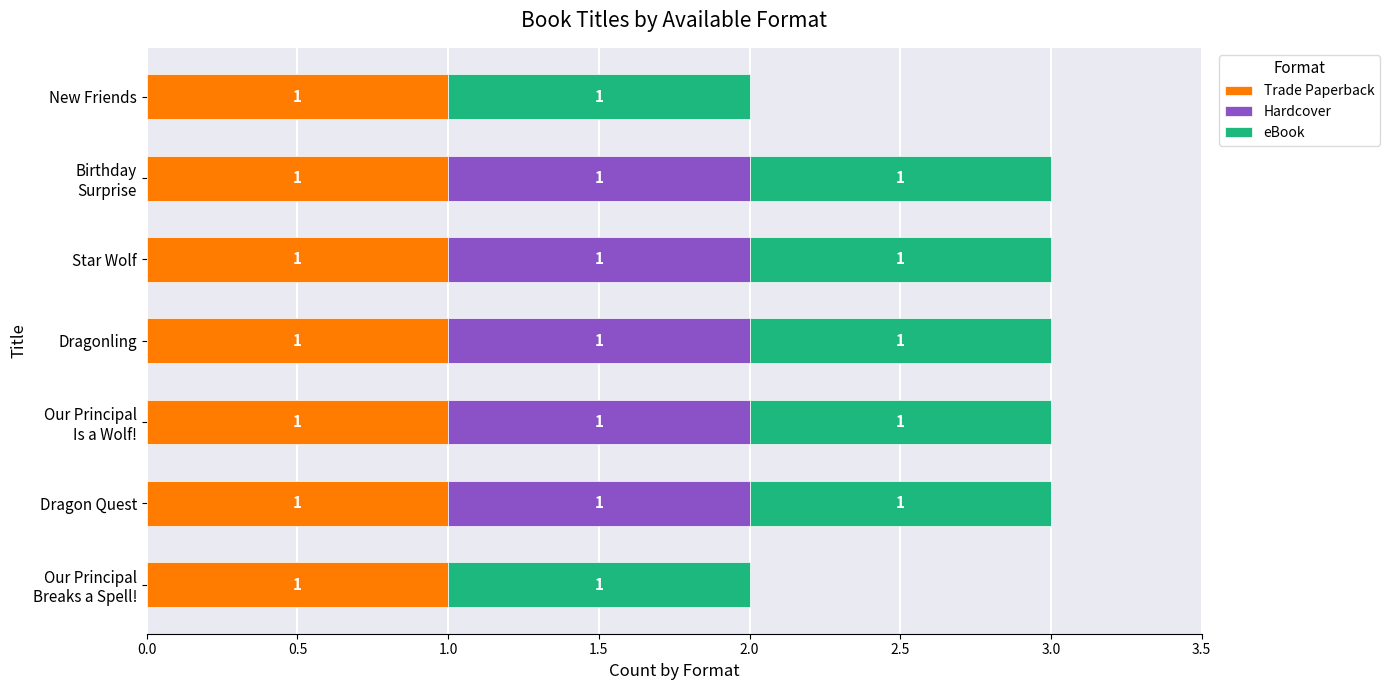

What are all the series names shown in the legend?

Trade Paperback, Hardcover, eBook